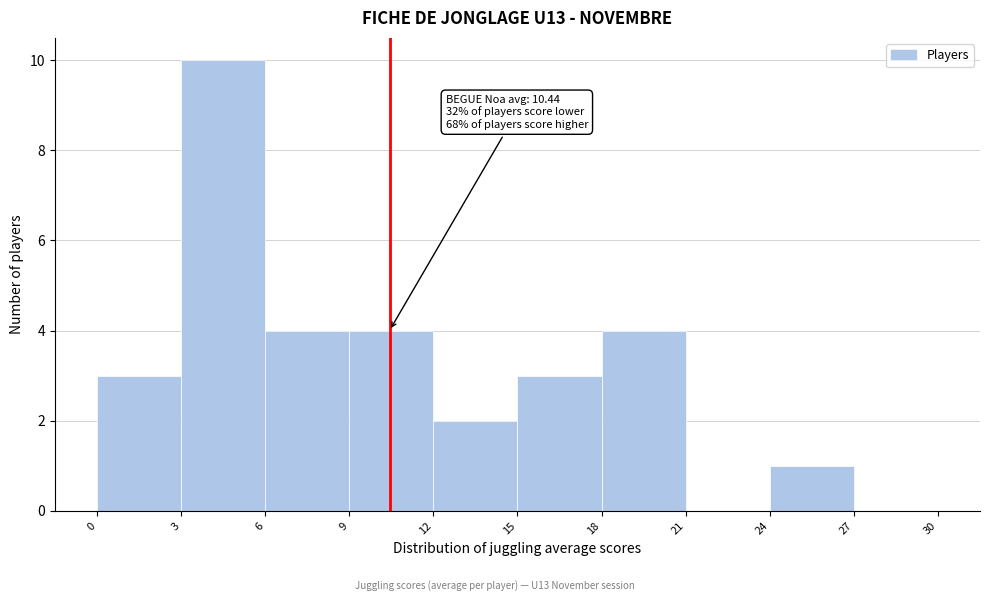

Which range on the x-axis has the tallest bar?

3 to 6